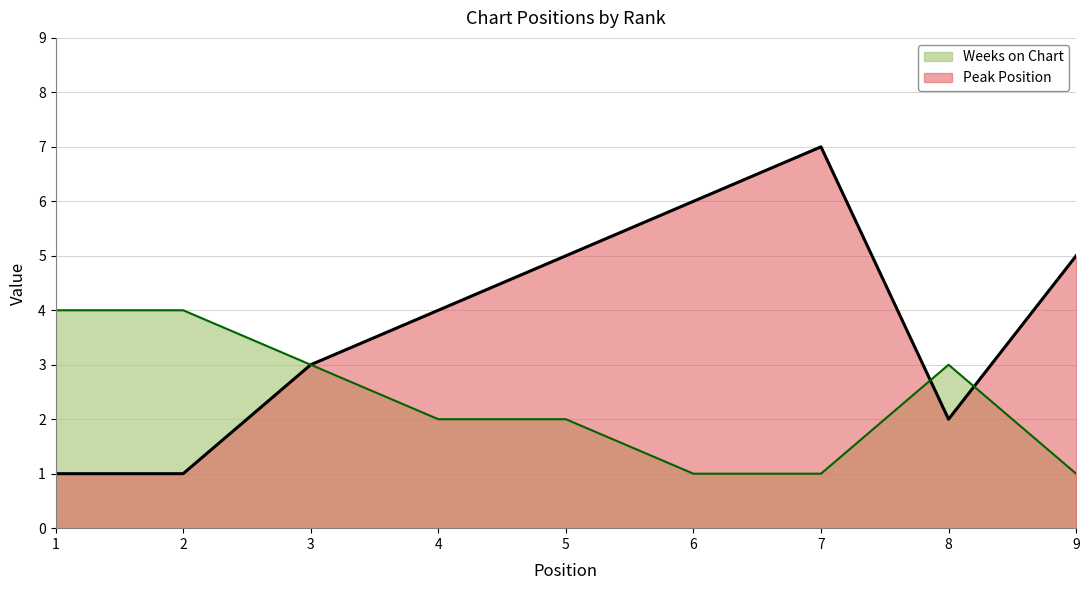

Which series ends up on top after the final intersection of Weeks on Chart and Peak Position?

Peak Position